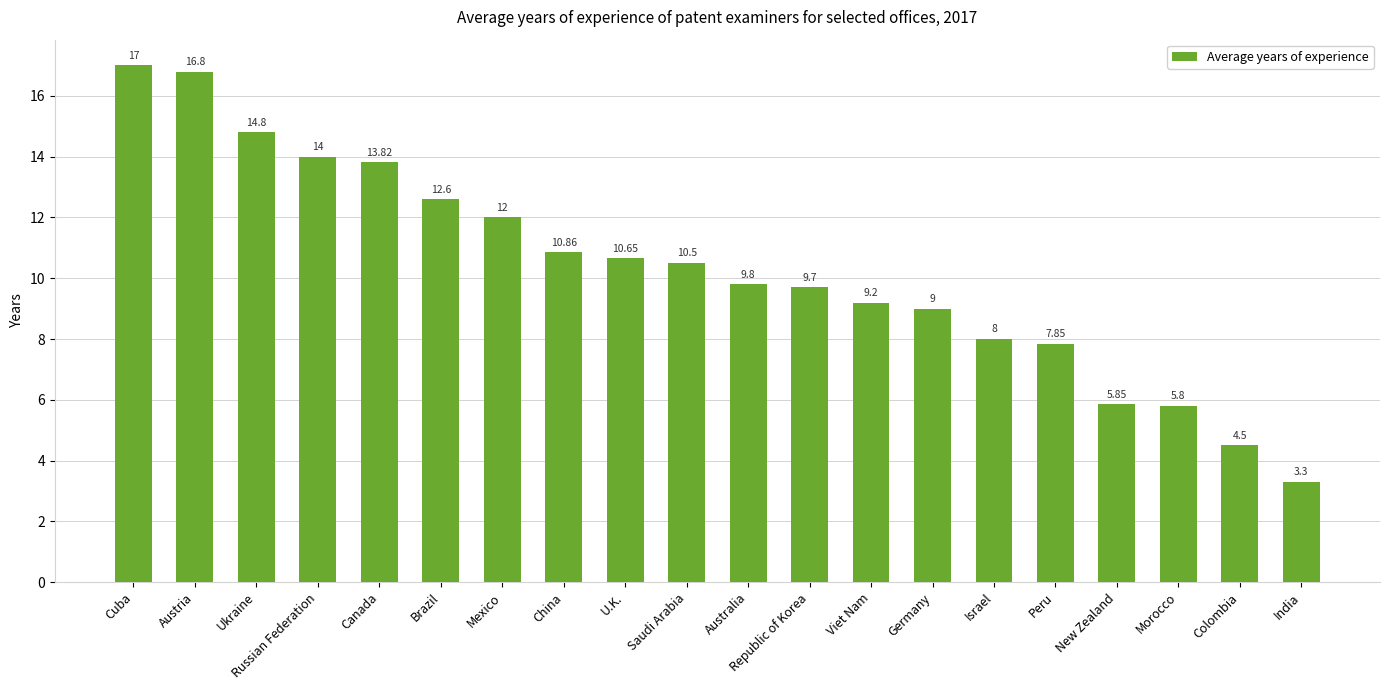

Between Australia and China, which is larger?

China